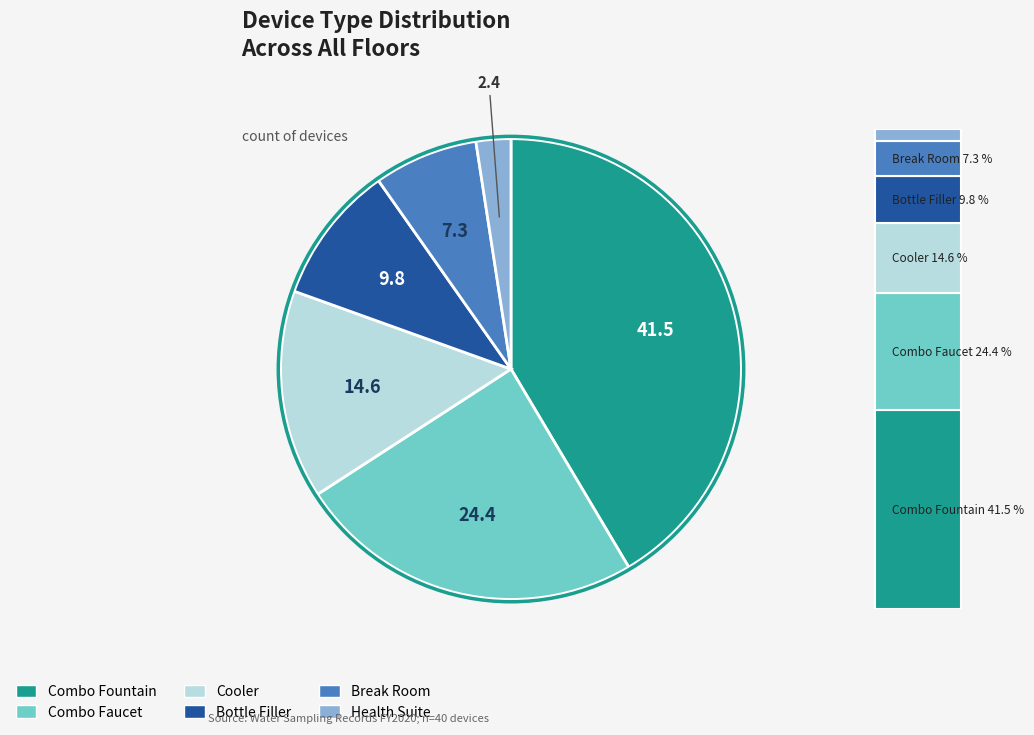

Approximately how many times larger is the value at Bottle Filler compared to Cooler?

0.7